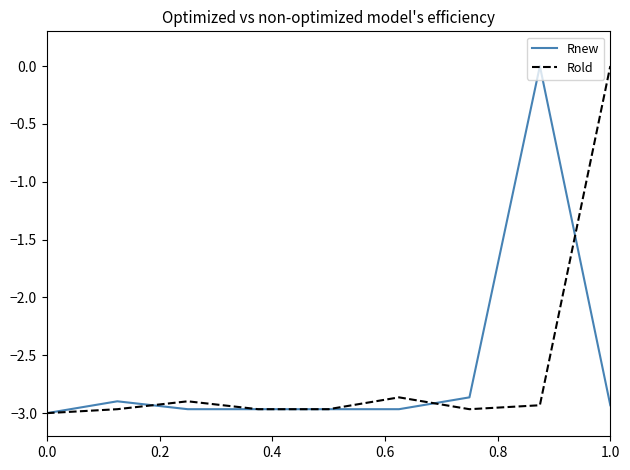

What is the lowest value of the Rnew series?

-3.0